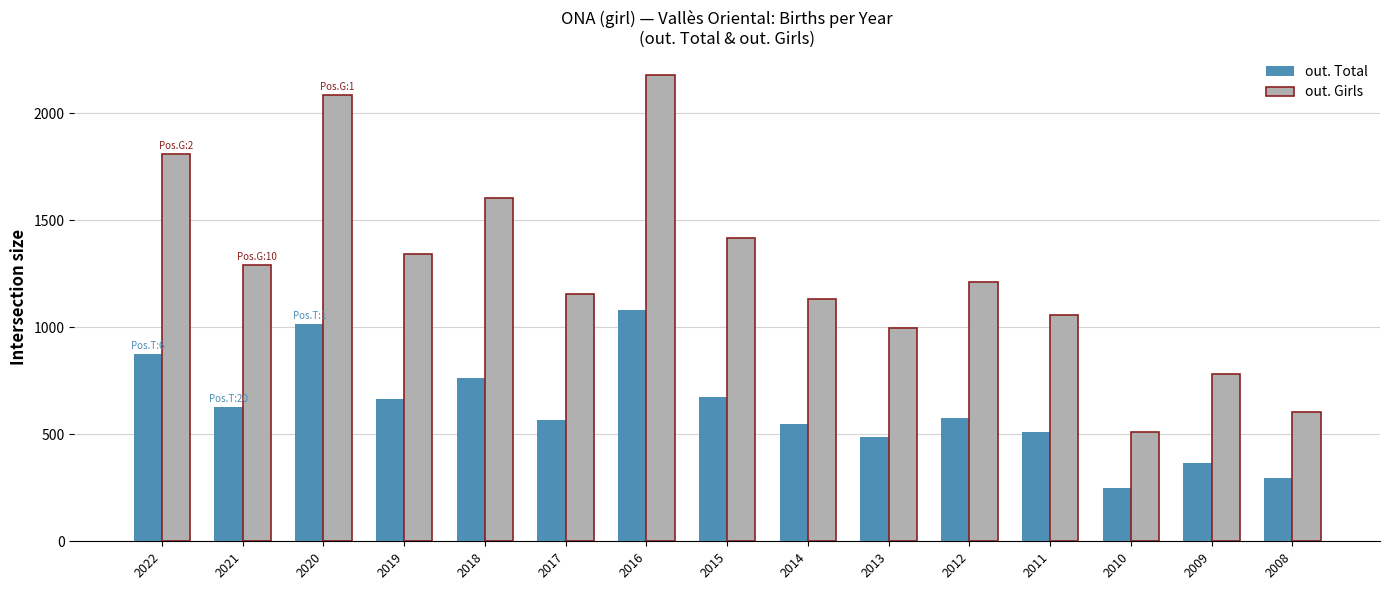

What is the average value of the out. Total series?

620